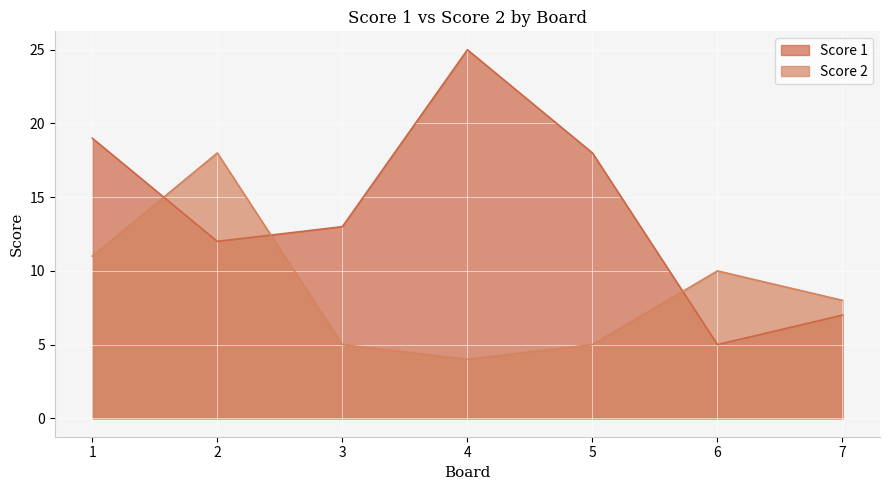

What is the difference between the maximum and minimum values in the Score 1 series?

20